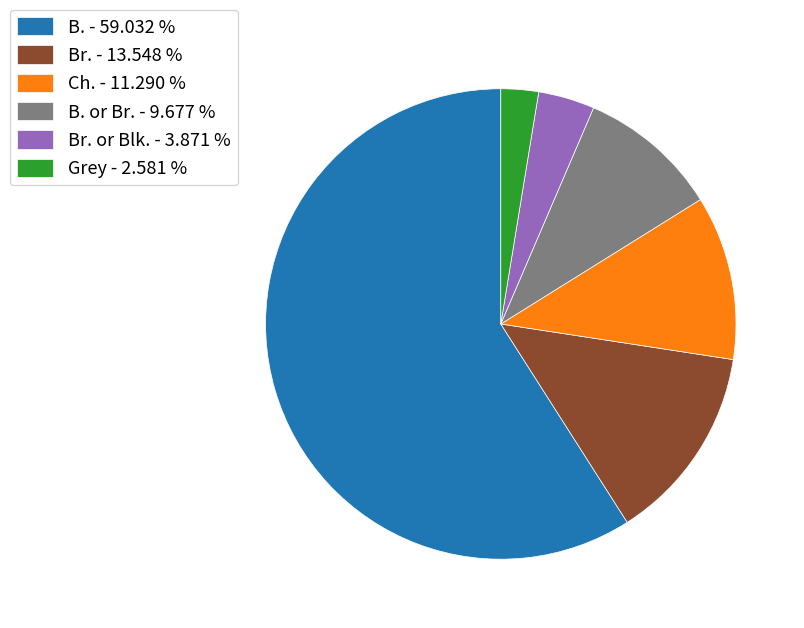

Which category accounts for the majority?

B. - 59.032 %